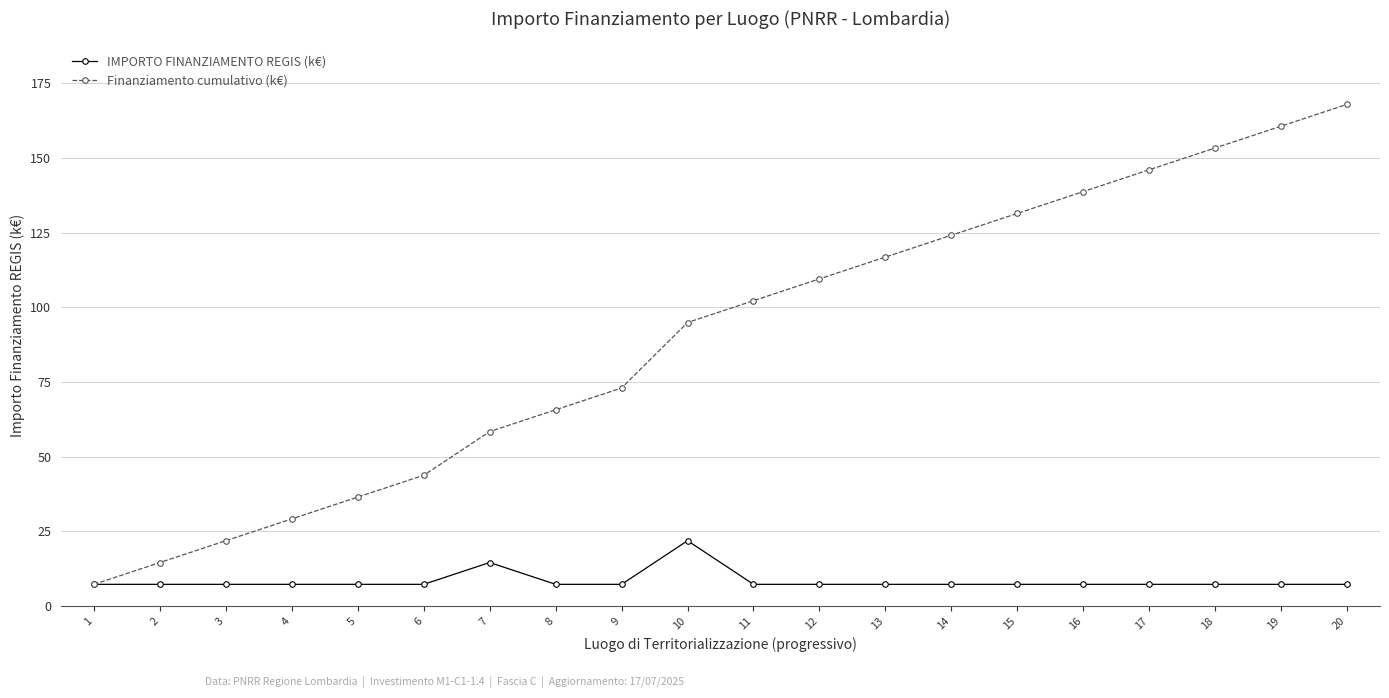

Rank the series by their maximum value, from lowest to highest.

IMPORTO FINANZIAMENTO REGIS (k€), Finanziamento cumulativo (k€)